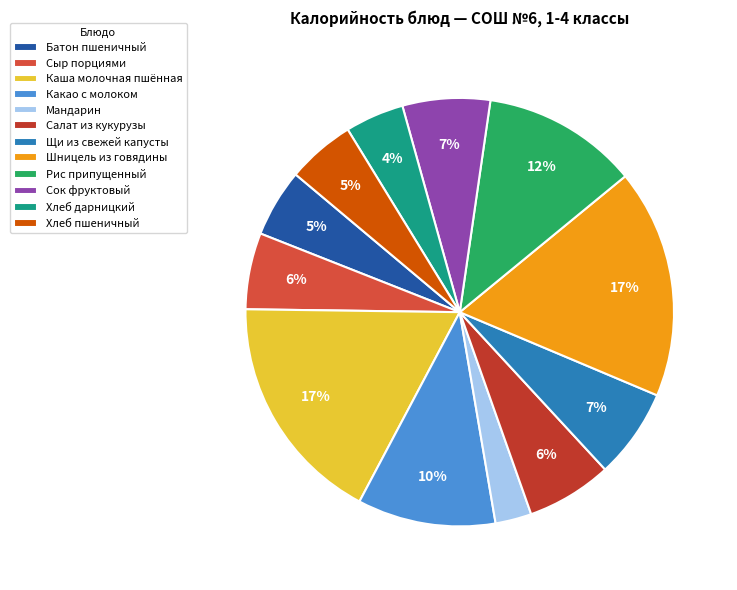

Do Хлеб дарницкий and Мандарин together represent more than half of the pie?

No